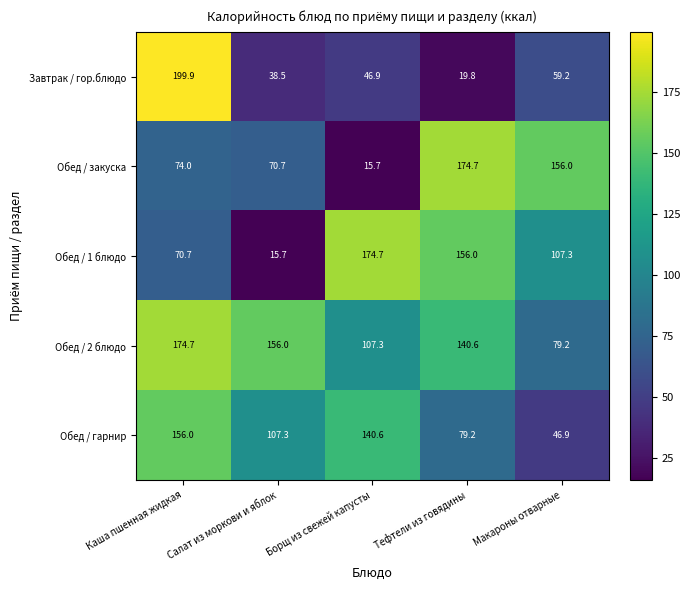

At which category is the sum across all series the highest?

Каша пшенная жидкая